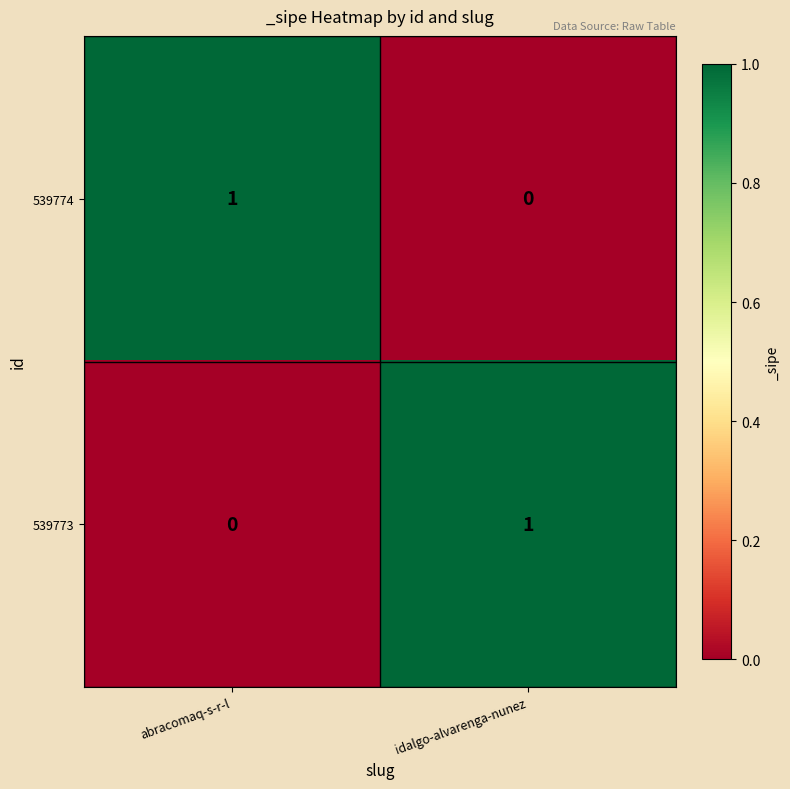

At which label does 539773 reach its minimum?

abracomaq-s-r-l